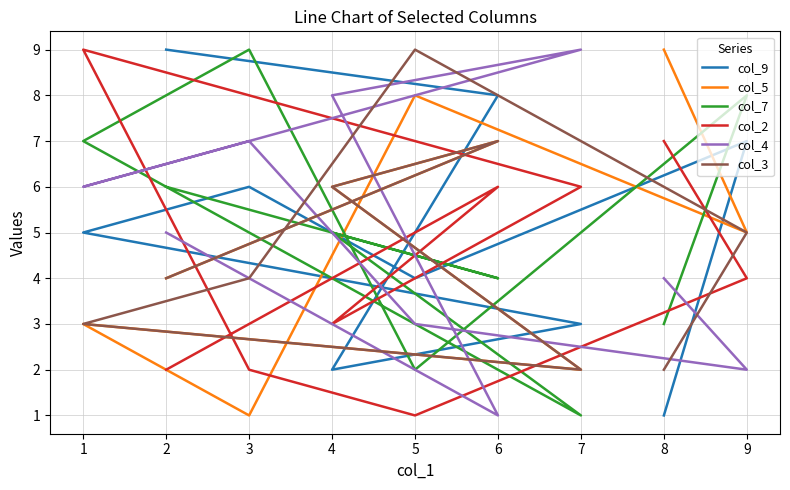

What are all the series names shown in the legend?

col_9, col_5, col_7, col_2, col_4, col_3